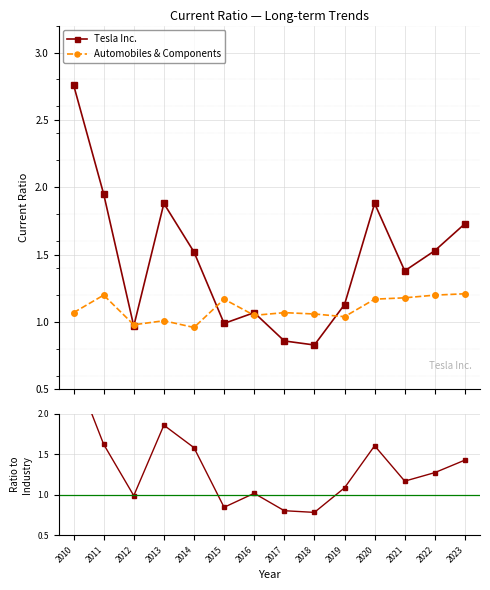

Rank the series by their average value, from lowest to highest.

Automobiles & Components, Tesla / Industry, Tesla Inc.